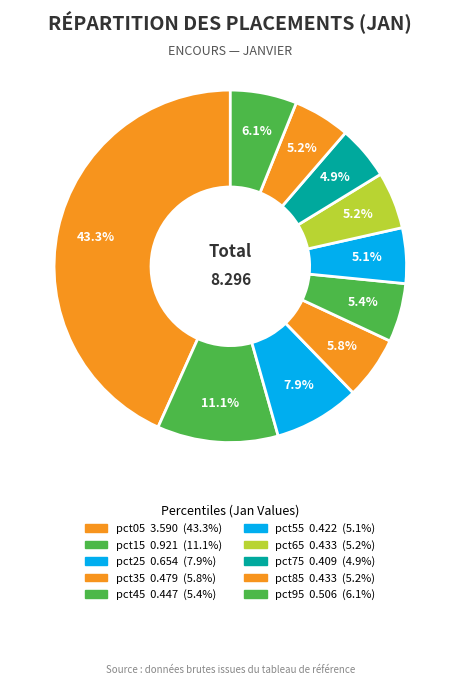

How many segments does this pie chart have?

10